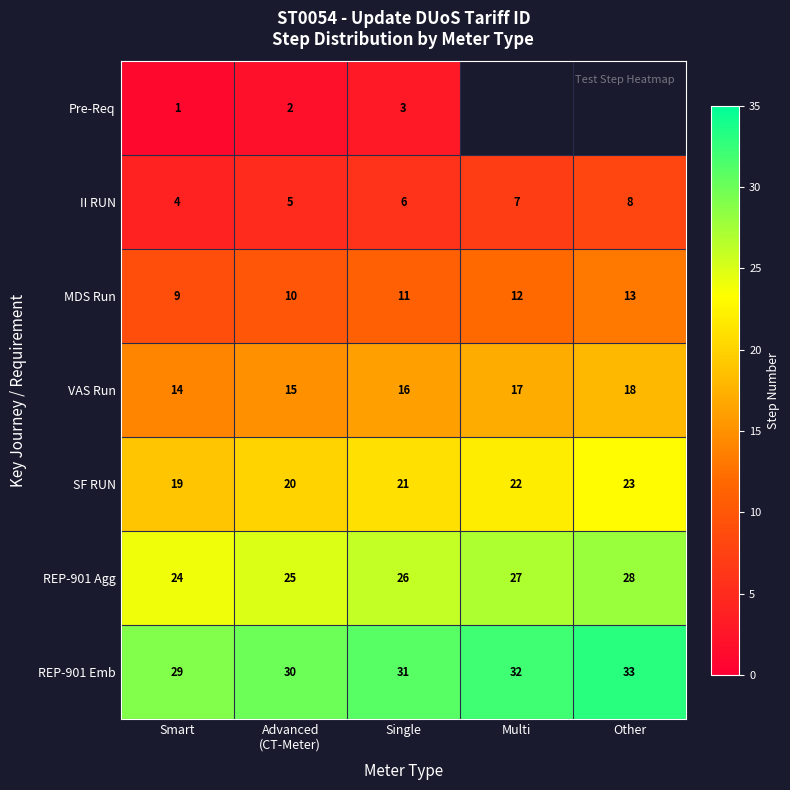

How many distinct data groups are displayed?

7